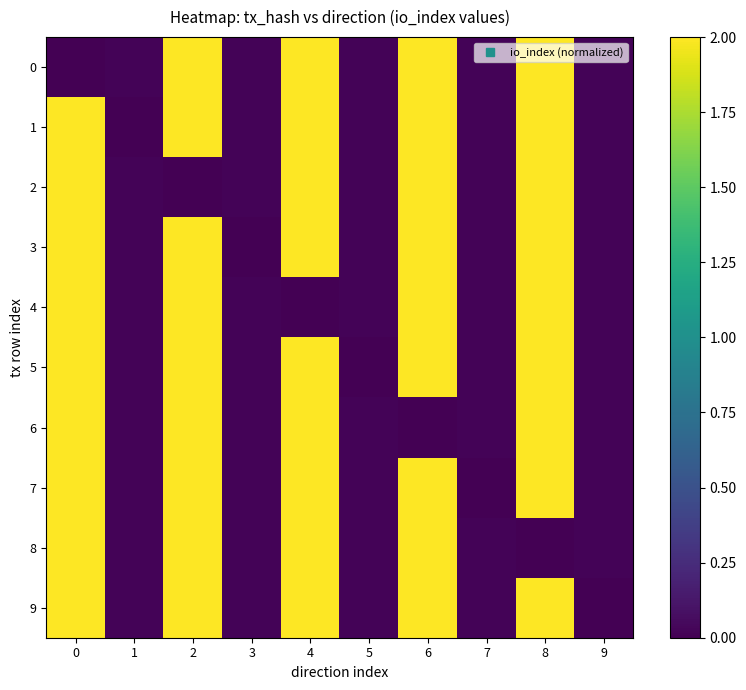

Reading right to left, what are all the values shown in this chart?

0: 9=0.0	8=2.0	7=0.0	6=2.0	5=0.0	4=2.0	3=0.0	2=2.0	1=0.0	0=0.0
1: 9=0.0	8=2.0	7=0.0	6=2.0	5=0.0	4=2.0	3=0.0	2=2.0	1=0.0	0=2.0
2: 9=0.0	8=2.0	7=0.0	6=2.0	5=0.0	4=2.0	3=0.0	2=0.0	1=0.0	0=2.0
3: 9=0.0	8=2.0	7=0.0	6=2.0	5=0.0	4=2.0	3=0.0	2=2.0	1=0.0	0=2.0
4: 9=0.0	8=2.0	7=0.0	6=2.0	5=0.0	4=0.0	3=0.0	2=2.0	1=0.0	0=2.0
5: 9=0.0	8=2.0	7=0.0	6=2.0	5=0.0	4=2.0	3=0.0	2=2.0	1=0.0	0=2.0
6: 9=0.0	8=2.0	7=0.0	6=0.0	5=0.0	4=2.0	3=0.0	2=2.0	1=0.0	0=2.0
7: 9=0.0	8=2.0	7=0.0	6=2.0	5=0.0	4=2.0	3=0.0	2=2.0	1=0.0	0=2.0
8: 9=0.0	8=0.0	7=0.0	6=2.0	5=0.0	4=2.0	3=0.0	2=2.0	1=0.0	0=2.0
9: 9=0.0	8=2.0	7=0.0	6=2.0	5=0.0	4=2.0	3=0.0	2=2.0	1=0.0	0=2.0